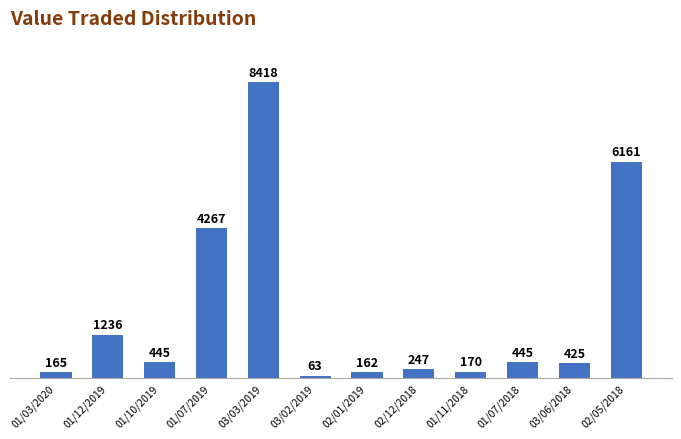

Count the number of categories in the chart.

12